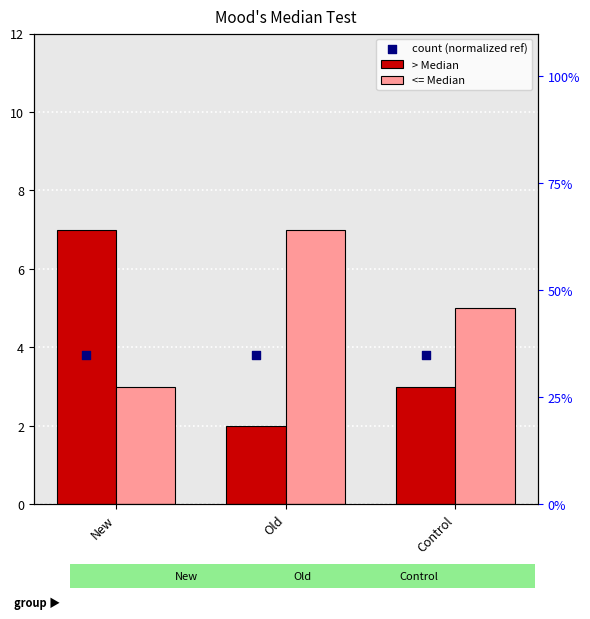

Which series reaches the minimum Y coordinate?

> Median